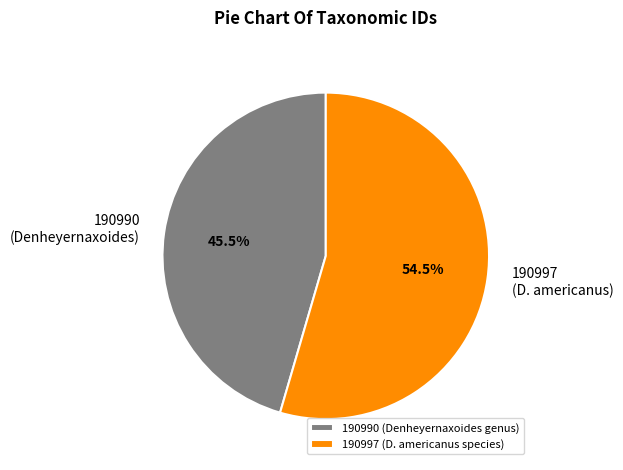

What is the largest slice in the pie chart?

190997 (D. americanus species)